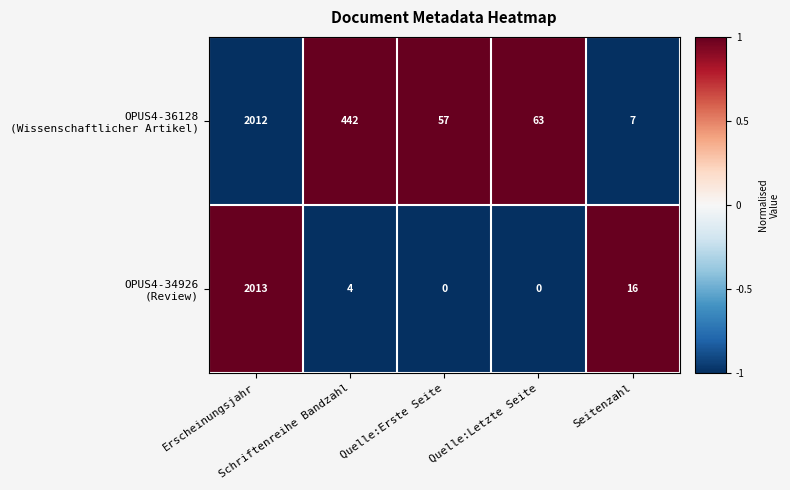

What is the maximum value shown in the chart?

2013